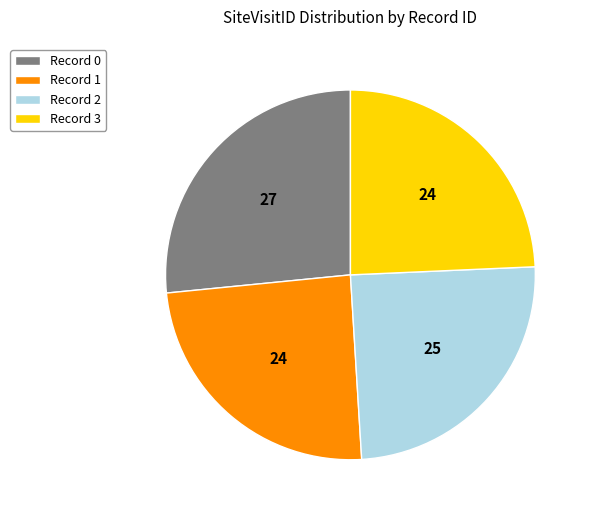

Count the number of slices in the pie.

4